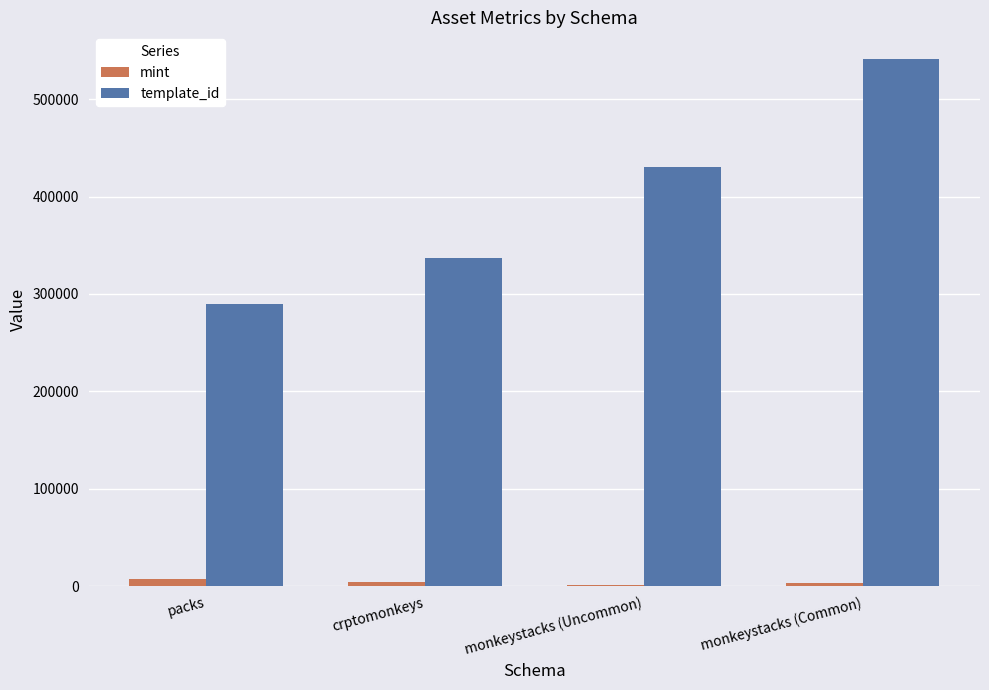

Is it true that mint equals 1418 at monkeystacks (Uncommon)?

True